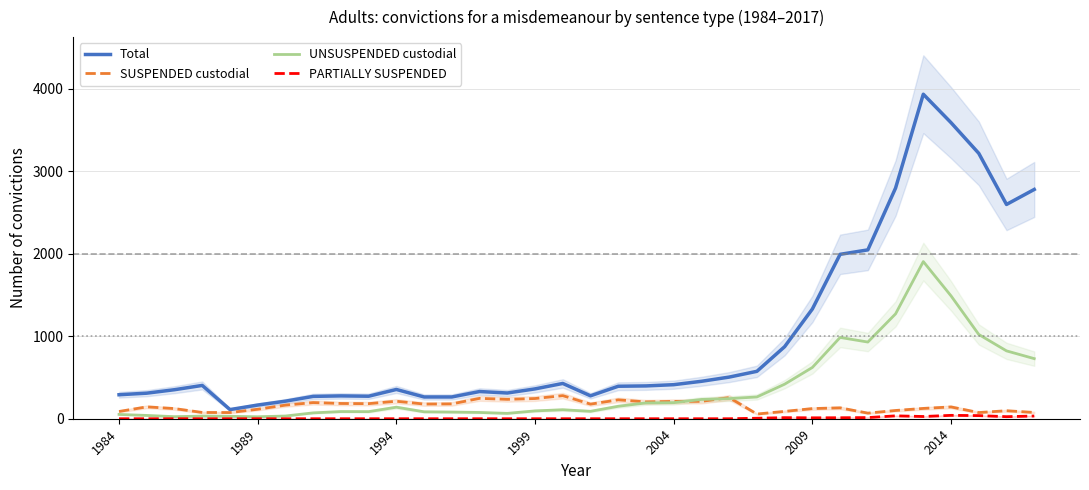

Is this an area chart (filled region under the line)?

No